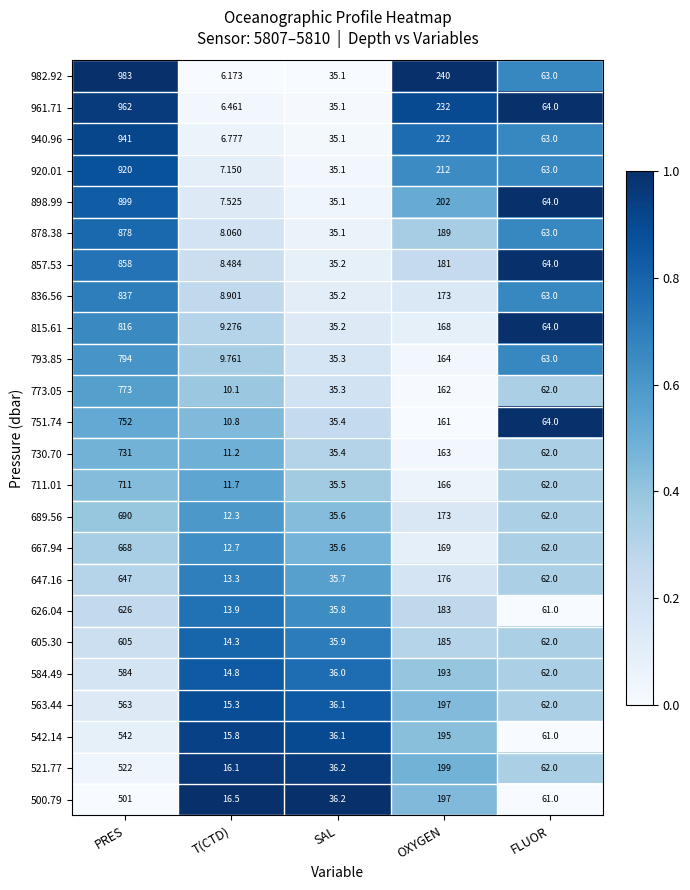

At which category does the chart reach its minimum across all series?

T(CTD)